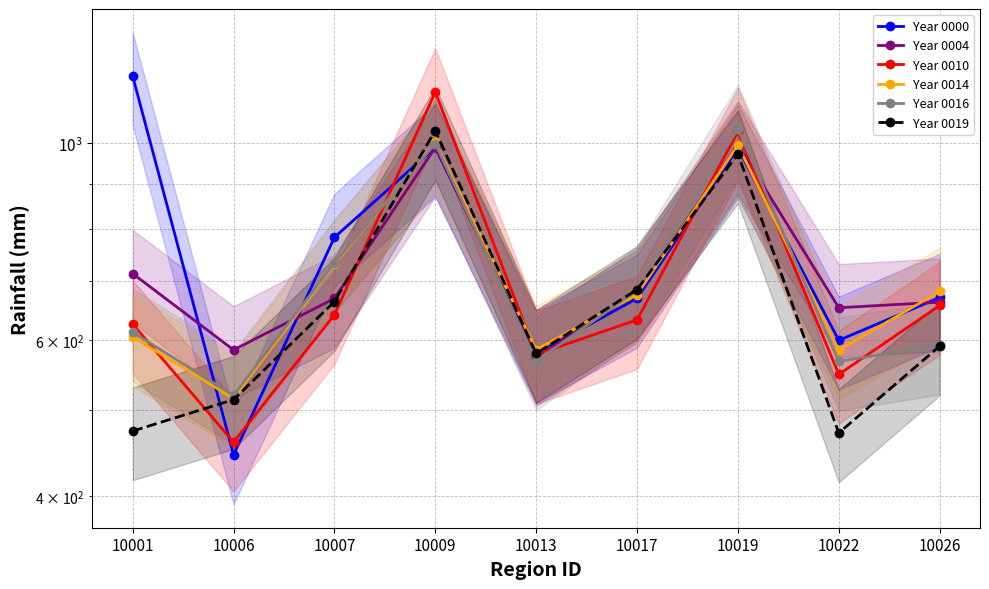

Is this an area chart (filled region under the line)?

No